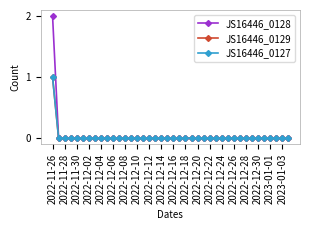

Is this an area chart (filled region under the line)?

No